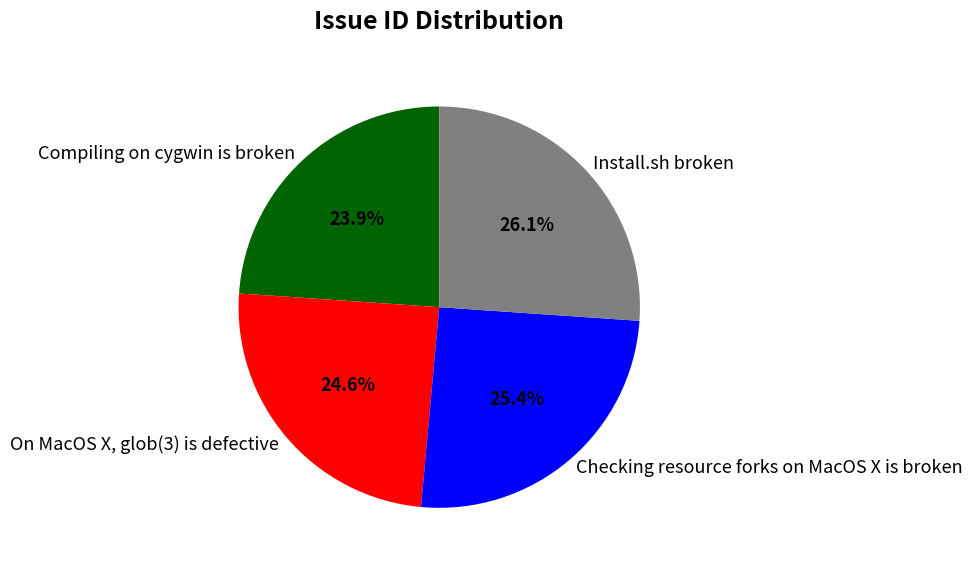

To the nearest percent, what is the difference between the largest and smallest slice percentages?

2%